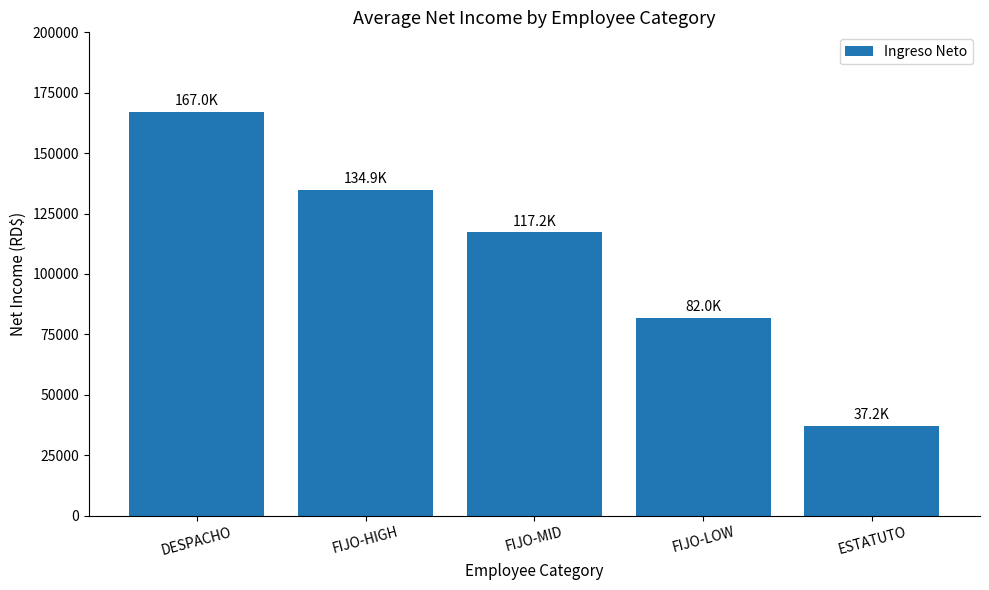

What is the maximum value shown in the chart?

166992.6